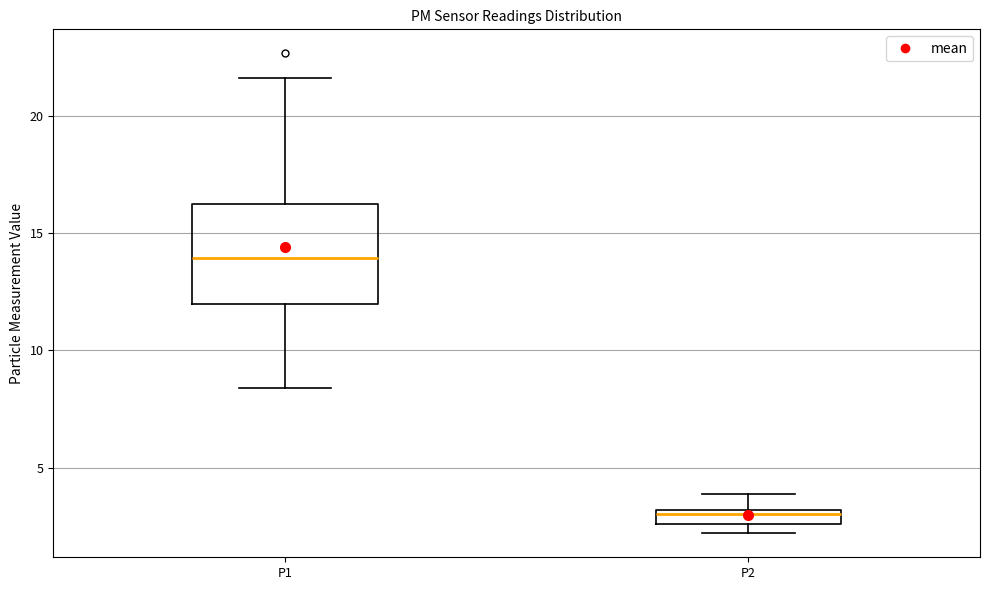

Which box has the highest median line?

P1